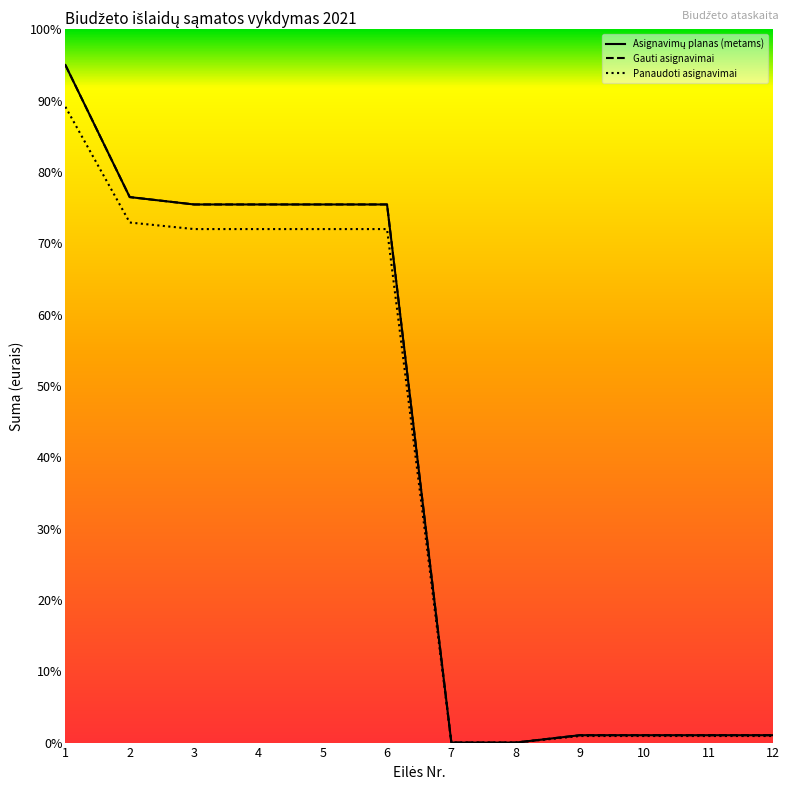

True or false: Panaudoti asignavimai and Gauti asignavimai cross at least once.

False